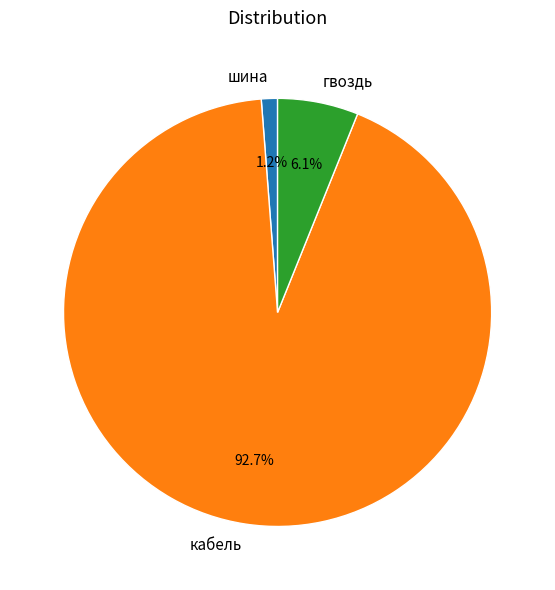

Is it true that шина is 1% of the pie?

True